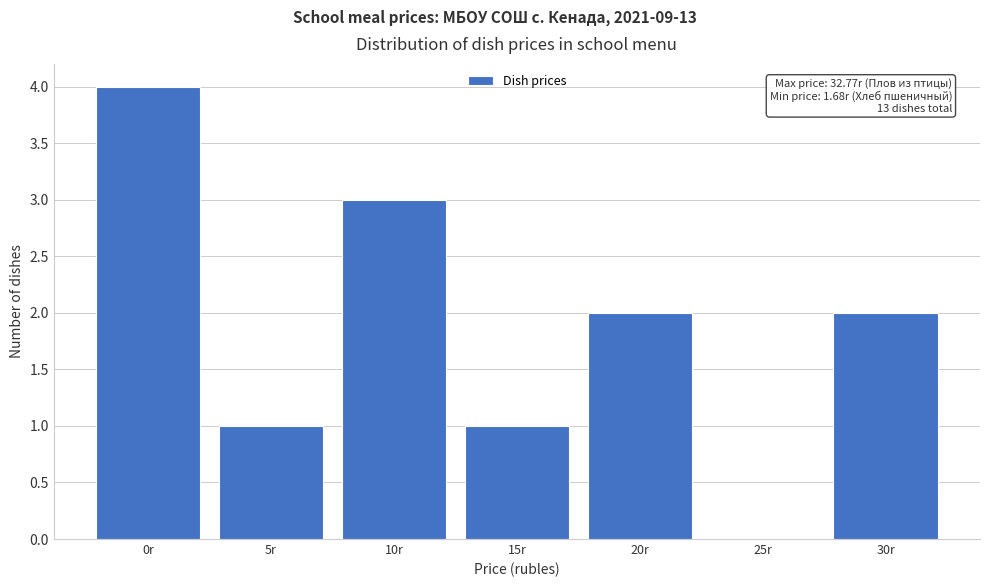

Reading left to right, transcribe all the data shown in this chart.

0r=4	5r=1	10r=3	15r=1	20r=2	25r=0	30r=2